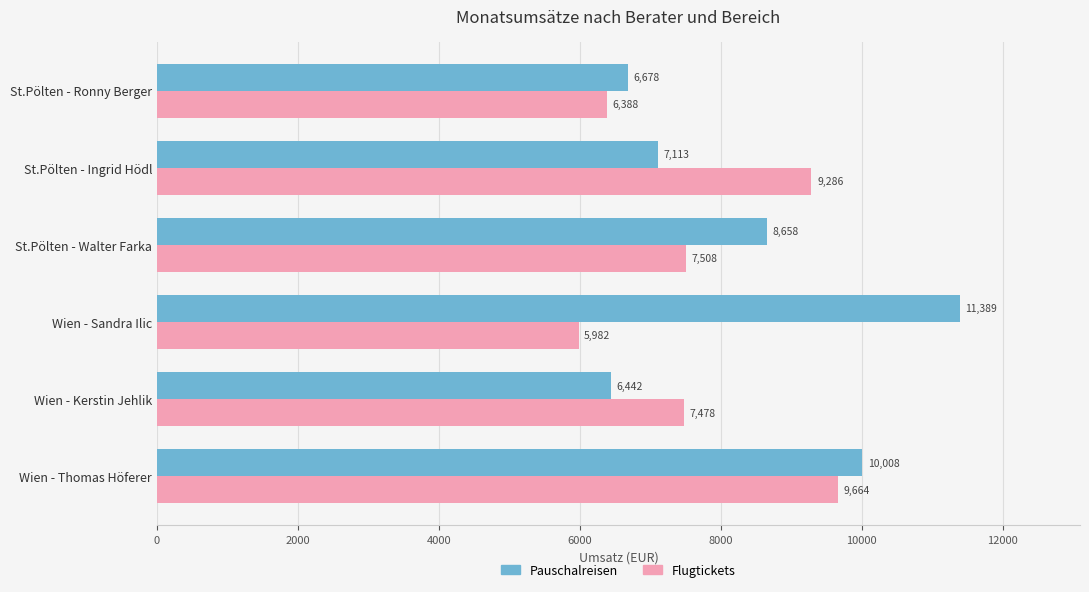

Which label corresponds to the largest value in the chart?

Wien - Sandra Ilic